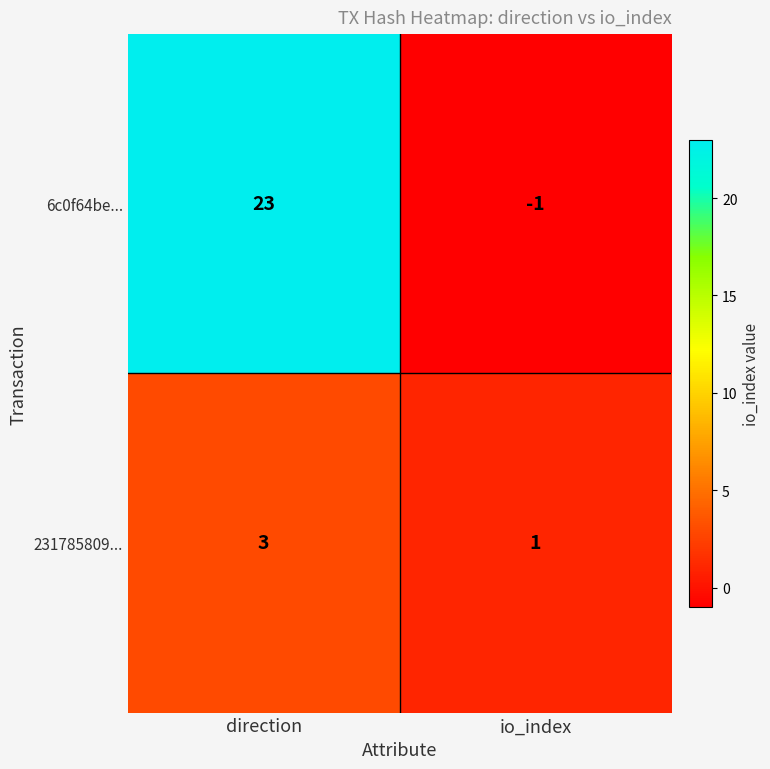

Which series has the largest range (max minus min)?

6c0f64be...